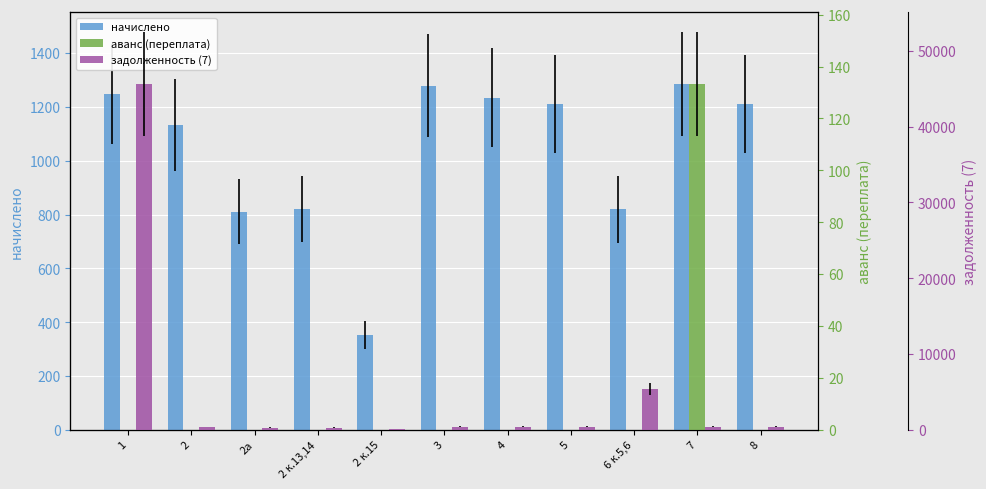

Where does the задолженность (7) series first go above 403?

1